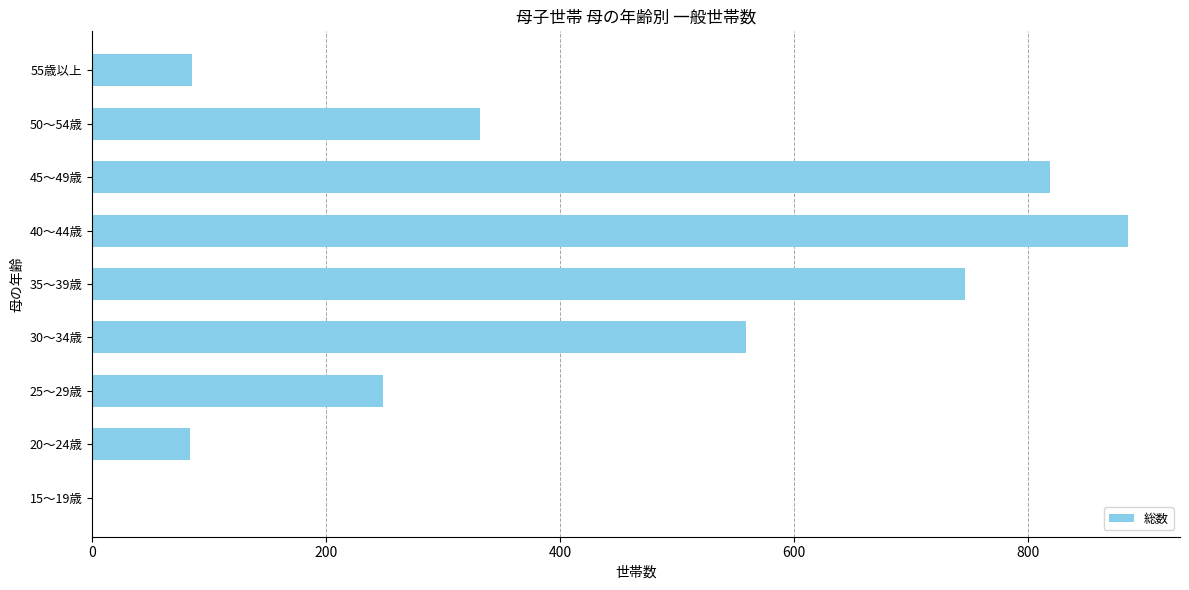

The chart shows a value of 149 at 55歳以上. True or false?

False